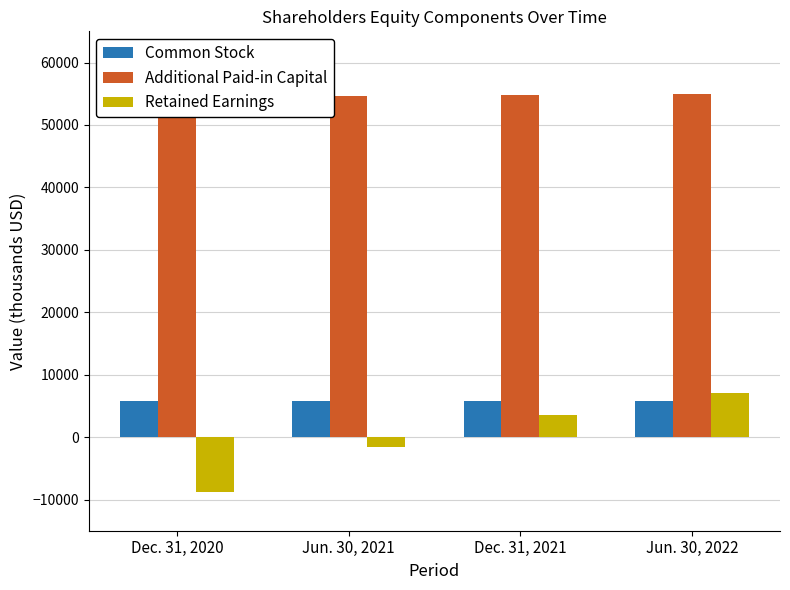

Rank the series by their maximum value, from lowest to highest.

Common Stock, Retained Earnings, Additional Paid-in Capital